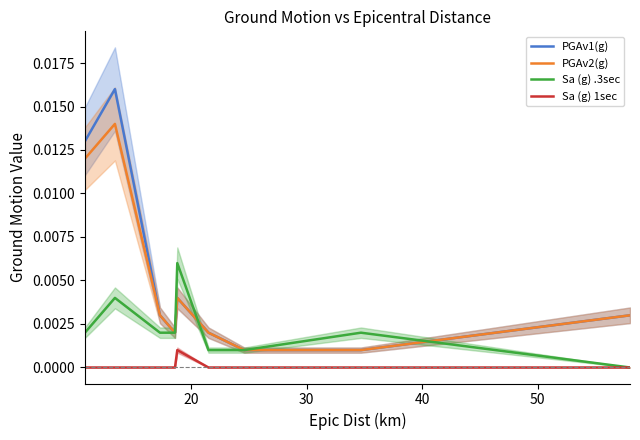

True or false: PGAv1(g) and Sa (g) 1sec cross at least once.

False